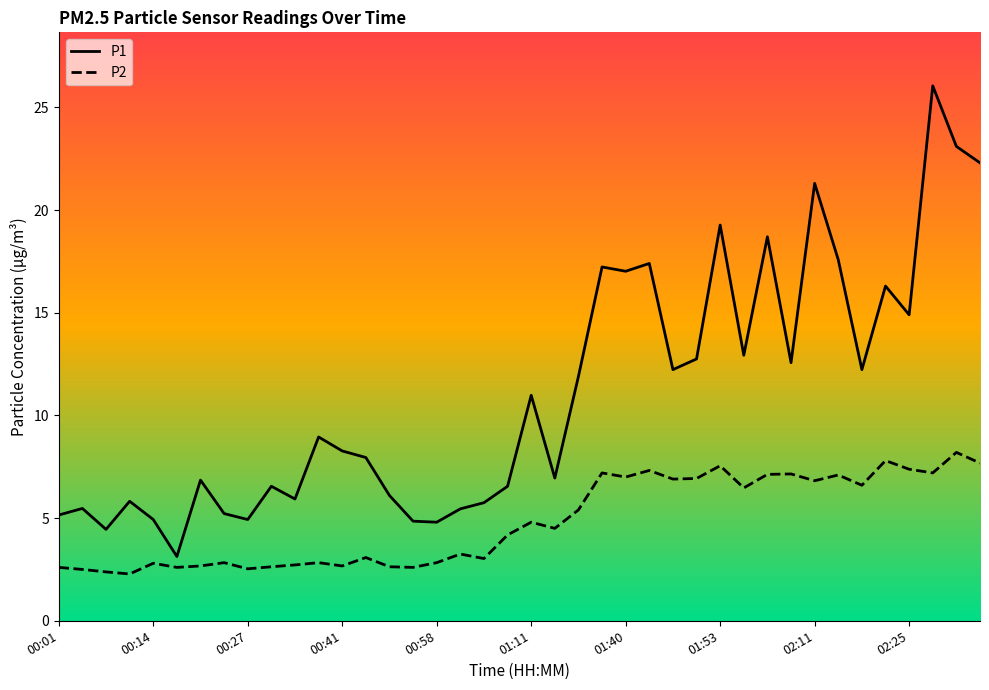

What is the lowest value of the P2 series?

2.3